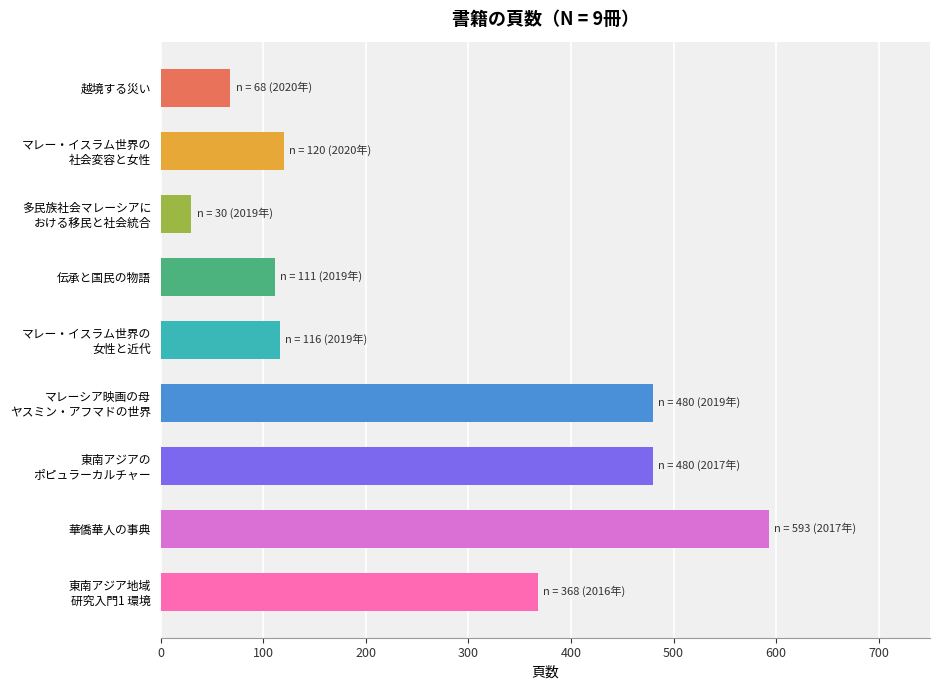

What is the difference between the maximum and minimum values?

563